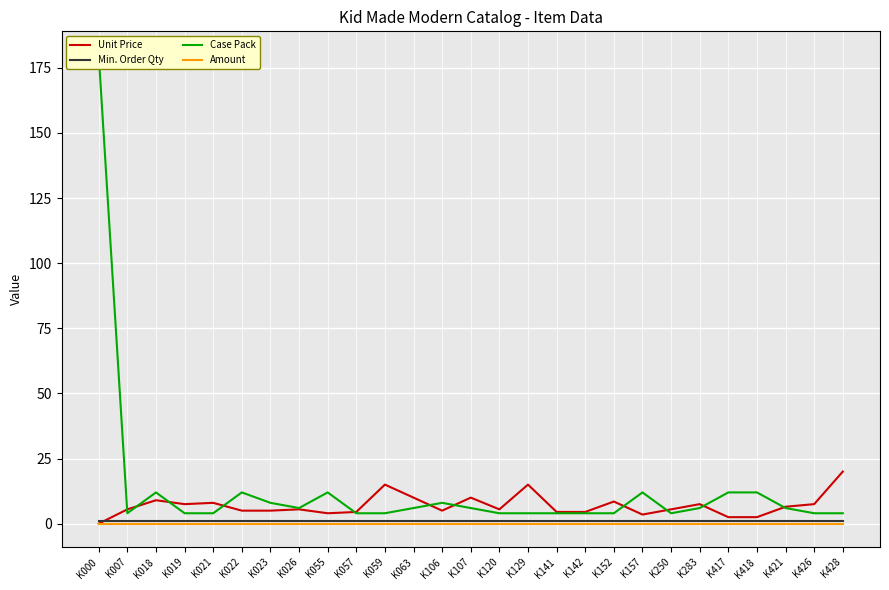

What are all the series names shown in the legend?

Unit Price, Min. Order Qty, Case Pack, Amount